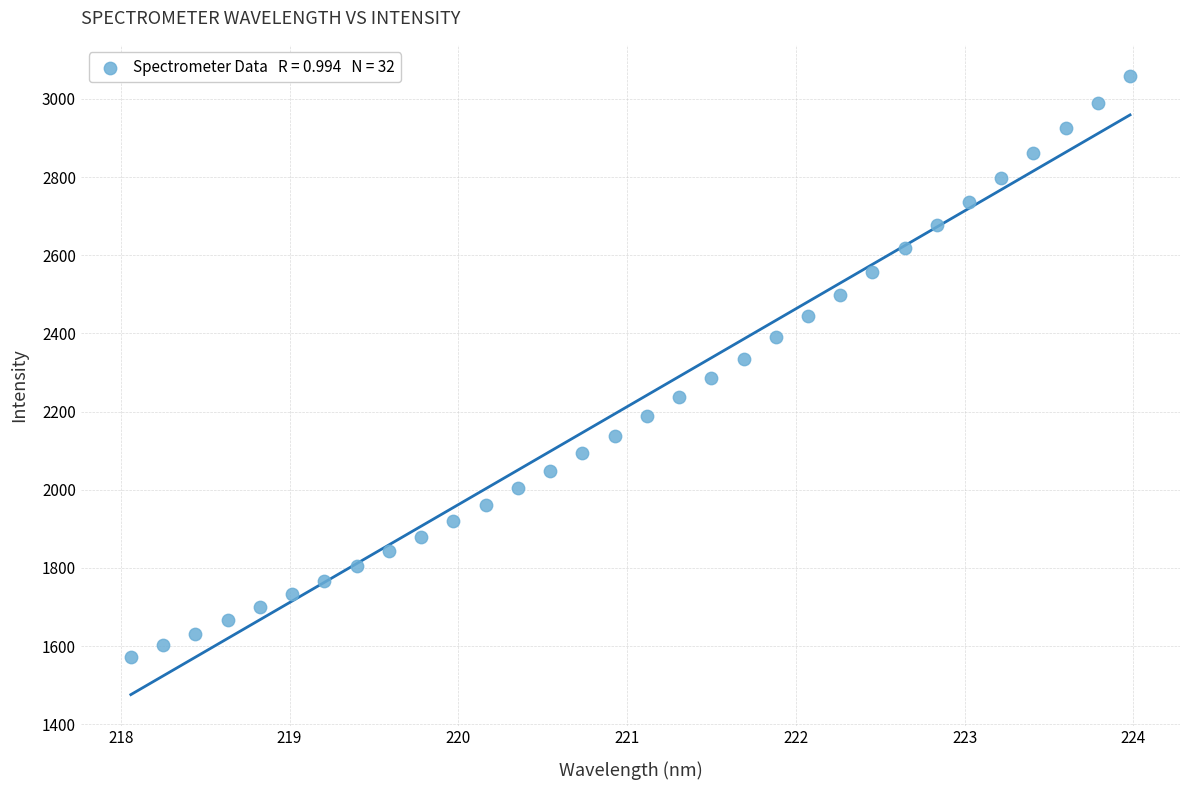

What is the range of X values (max minus min)?

5.9